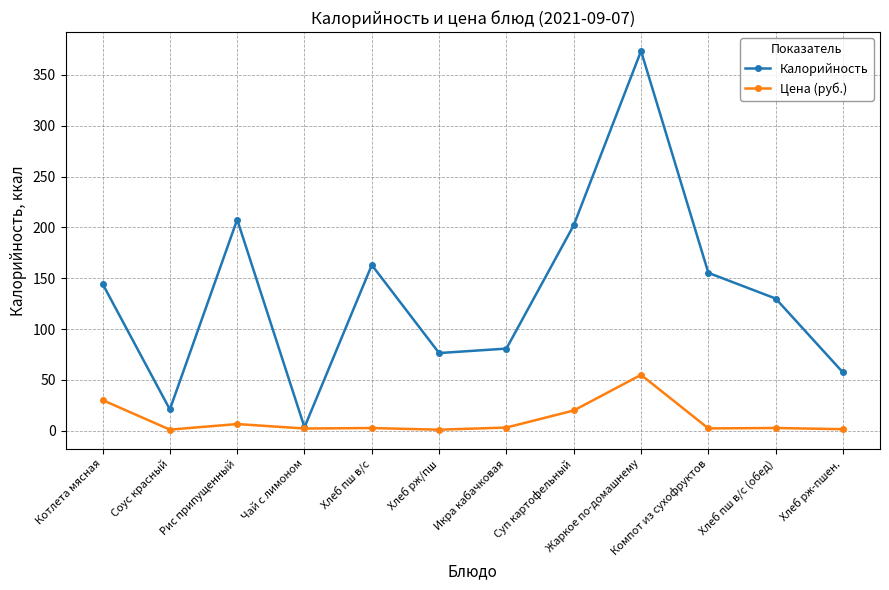

What are all the series names shown in the legend?

Калорийность, Цена (руб.)